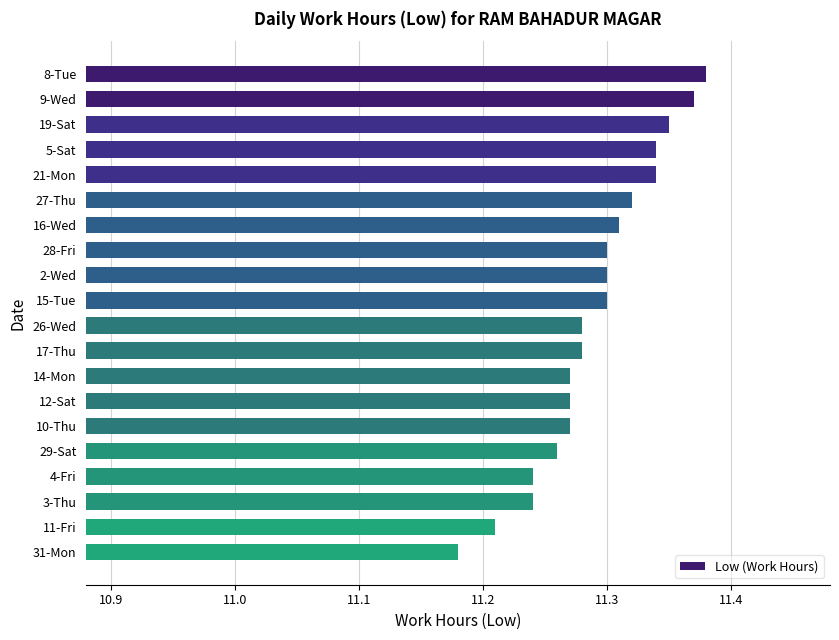

Which category has the lowest value across all series?

31-Mon